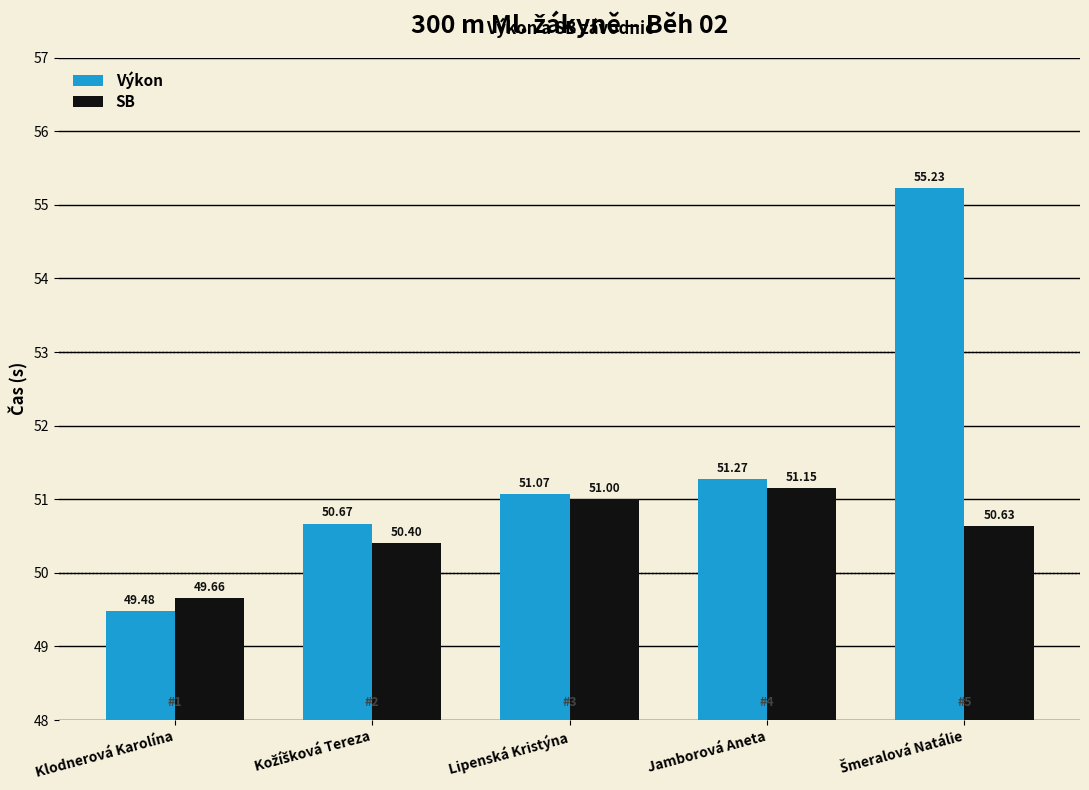

Which series has the largest range (max minus min)?

Výkon